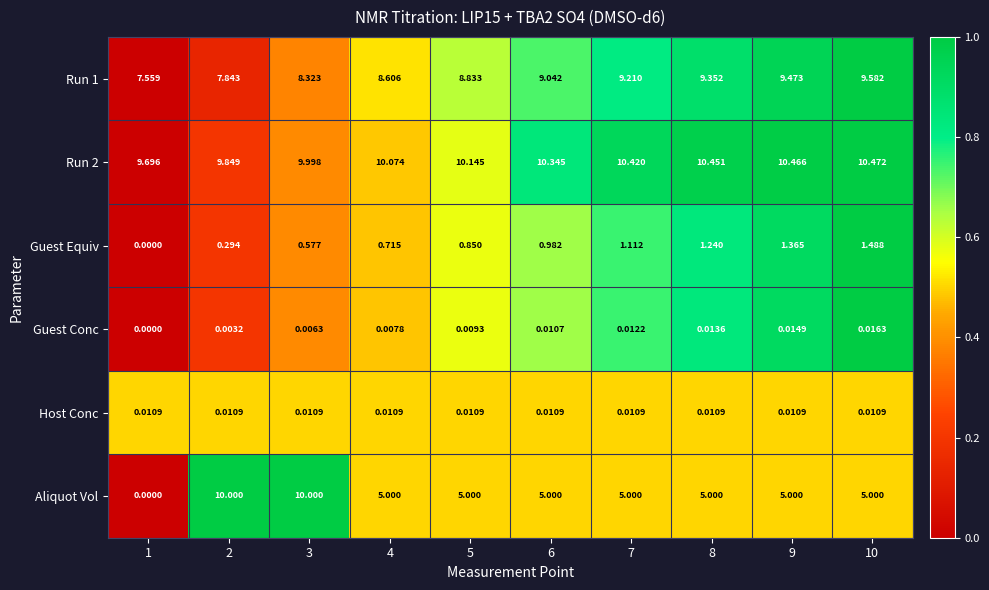

At 7, list the series in order from largest to smallest.

Run 2, Run 1, Aliquot Vol, Guest Equiv, Guest Conc, Host Conc